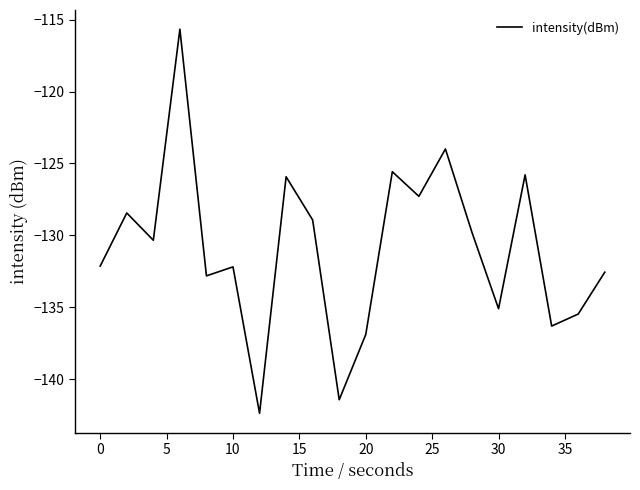

What is the difference between the maximum and minimum values?

26.7